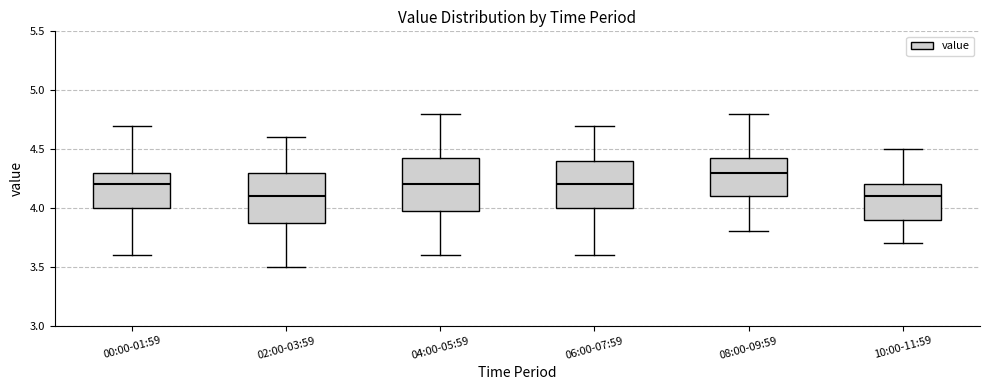

Reading left to right, read every box against the y-axis: the position of its median line, the range the box covers, and the ends of its whiskers. The values are not printed on the chart, so give them approximately, as read against the axis.

00:00-01:59: median 4.20, box 4.00 to 4.30, whiskers 3.60 to 4.70
02:00-03:59: median 4.10, box 3.90 to 4.30, whiskers 3.50 to 4.60
04:00-05:59: median 4.20, box 4.00 to 4.45, whiskers 3.60 to 4.80
06:00-07:59: median 4.20, box 4.00 to 4.40, whiskers 3.60 to 4.70
08:00-09:59: median 4.30, box 4.10 to 4.45, whiskers 3.80 to 4.80
10:00-11:59: median 4.10, box 3.90 to 4.20, whiskers 3.70 to 4.50